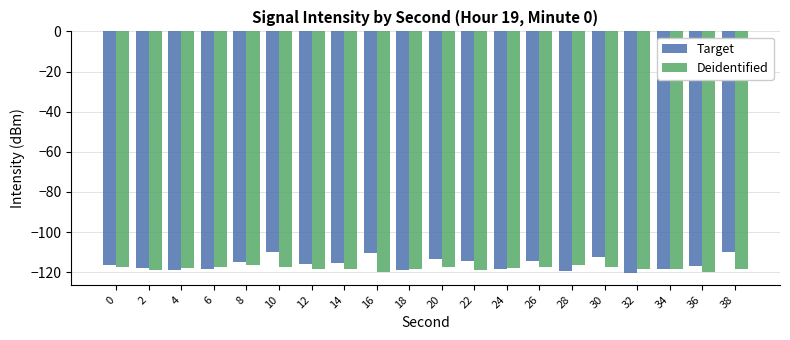

What is the spread (max minus min) of values at 8?

1.6